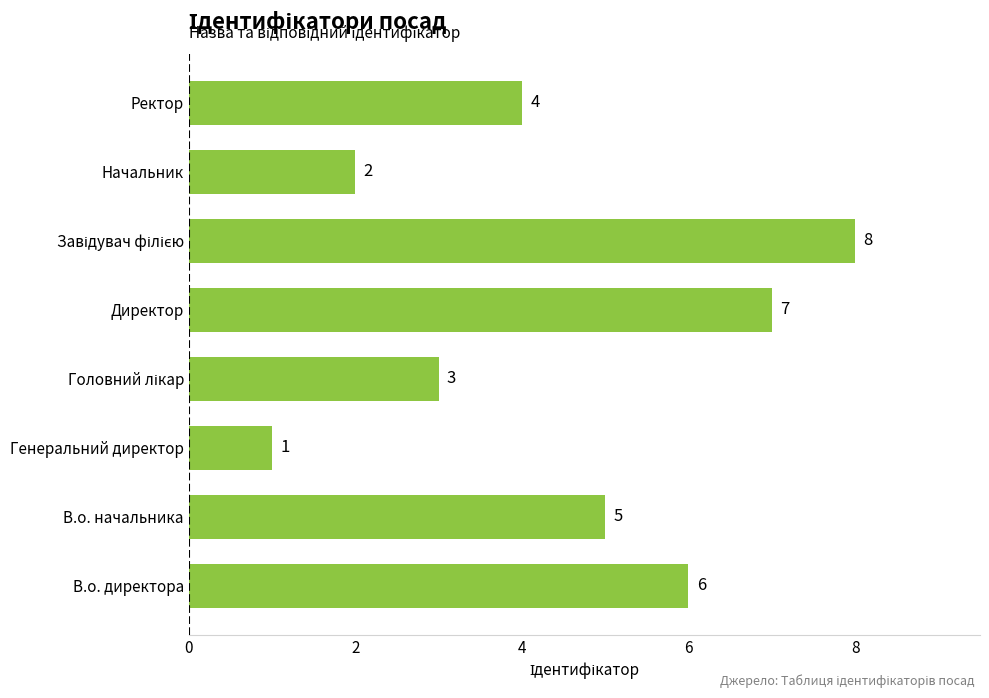

Count the values in the range 3 to 7.

5